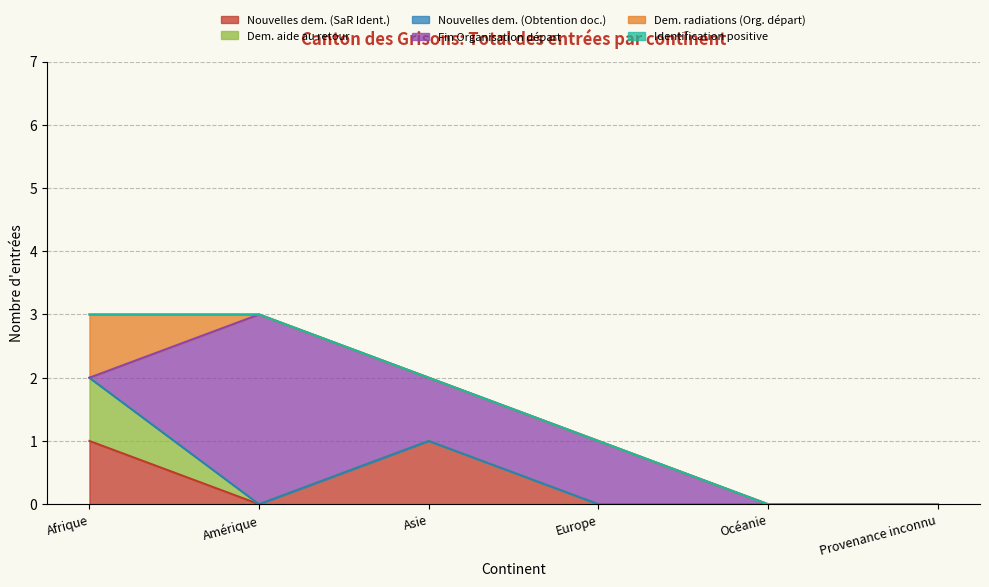

True or false: Dem. radiations (Org. départ) has a value of 0 at Europe.

True